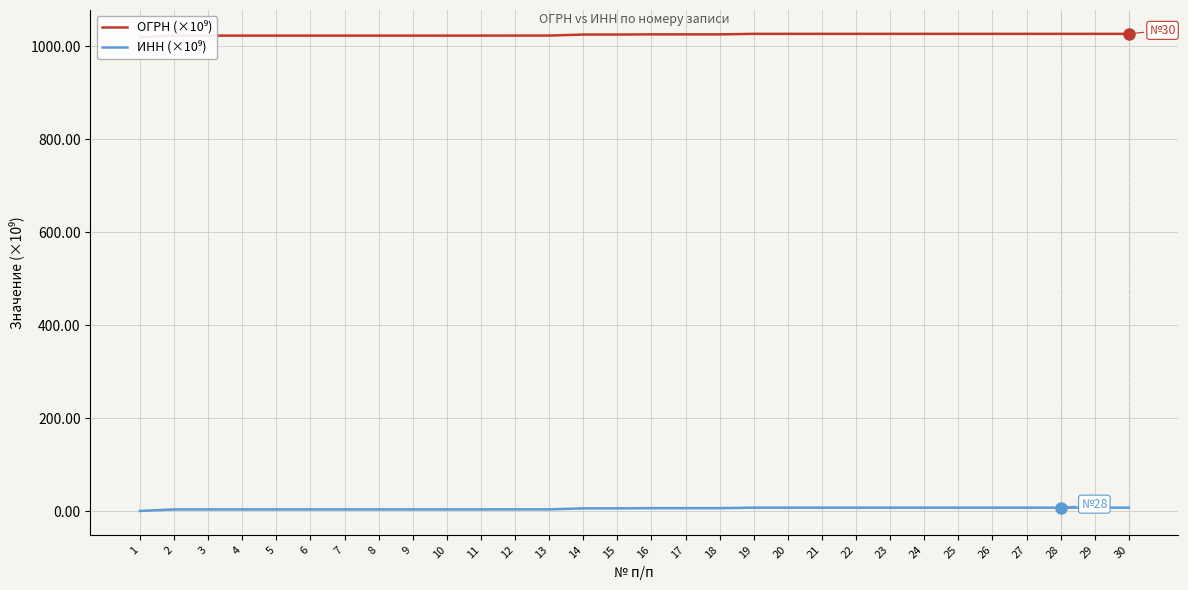

Reading right to left, what are all the values shown in this chart?

ОГРН (×10⁹): 30=1027.2	29=1027.2	28=1027.2	27=1027.2	26=1027.2	25=1027.2	24=1027.2	23=1027.2	22=1027.2	21=1027.2	20=1027.2	19=1027.2	18=1026.1	17=1026.1	16=1026.1	15=1025.7	14=1025.7	13=1023.5	12=1023.5	11=1023.4	10=1023.4	9=1023.4	8=1023.4	7=1023.4	6=1023.4	5=1023.4	4=1023.4	3=1023.4	2=1023.4	1=1020.1
ИНН (×10⁹): 30=7.2	29=7.2	28=7.2	27=7.2	26=7.2	25=7.2	24=7.2	23=7.2	22=7.2	21=7.2	20=7.2	19=7.2	18=6.1	17=6.1	16=6.1	15=5.7	14=5.7	13=3.5	12=3.5	11=3.4	10=3.4	9=3.4	8=3.4	7=3.4	6=3.4	5=3.4	4=3.4	3=3.4	2=3.4	1=0.1